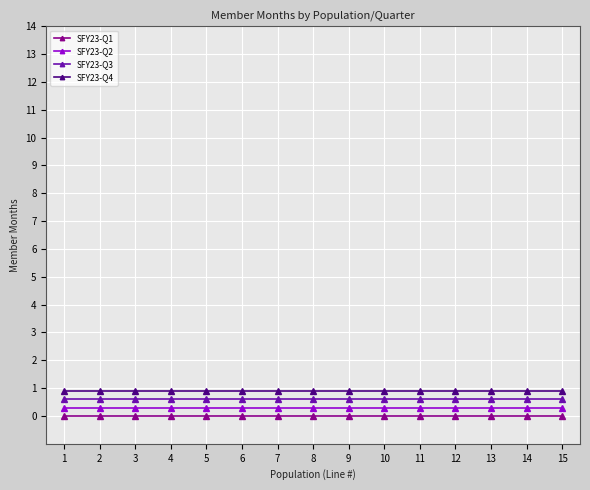

What is the sum of the SFY23-Q4 values at 10 and 3?

1.8